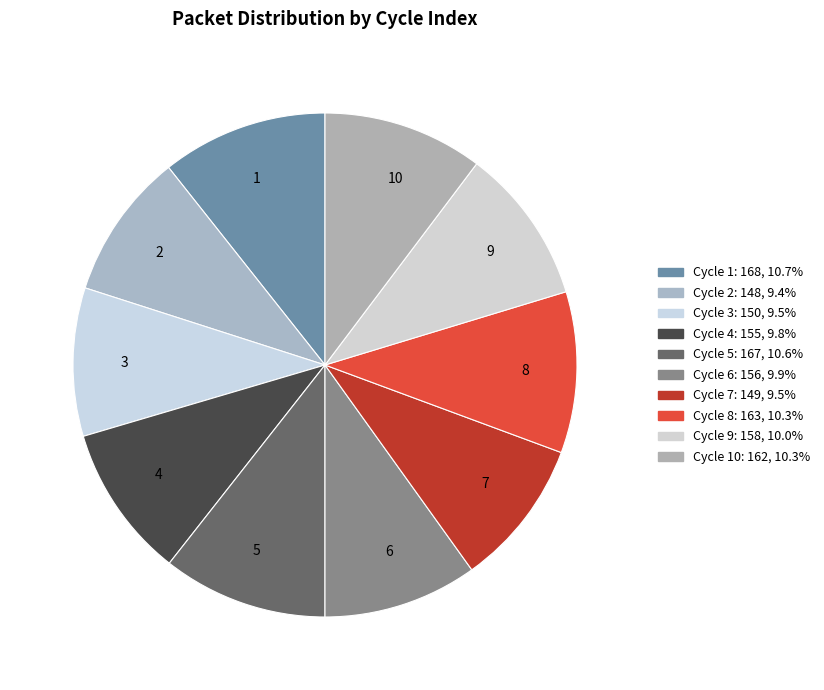

What is the ratio of the value at 3 to the value at 8?

0.9